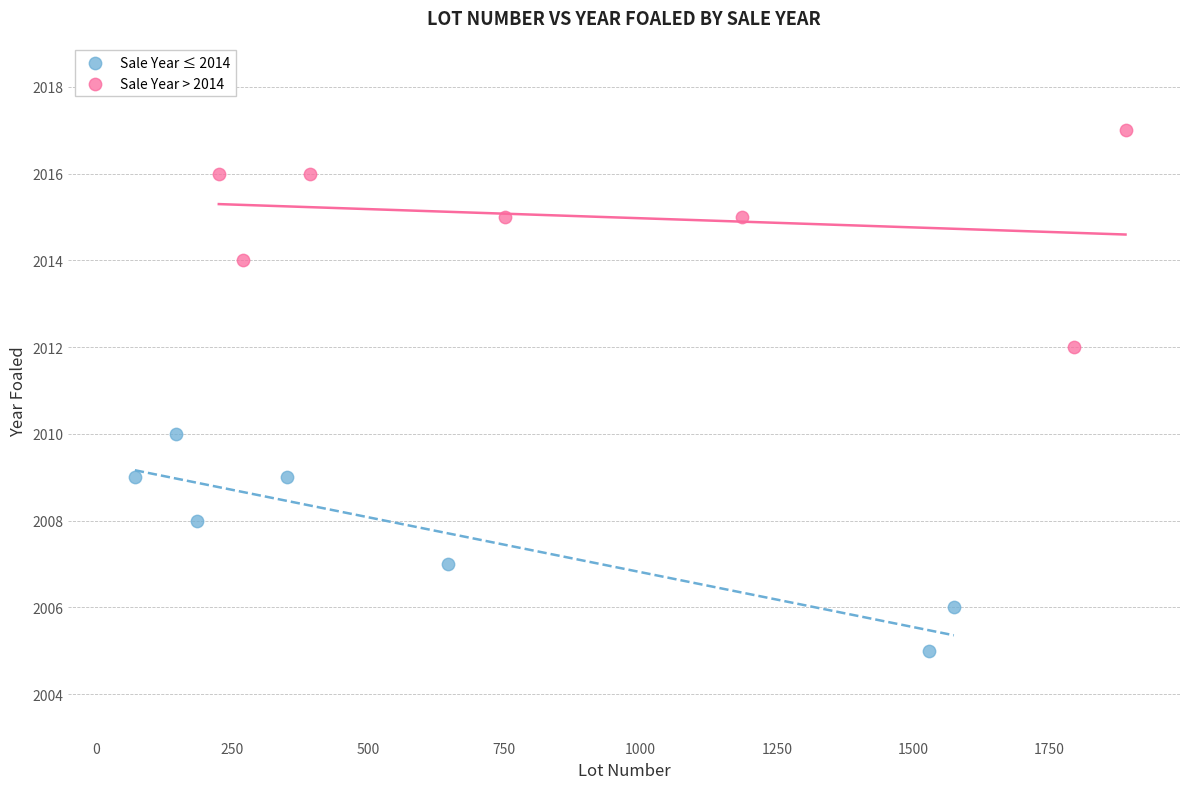

Which series reaches the minimum Y coordinate?

Sale Year ≤ 2014